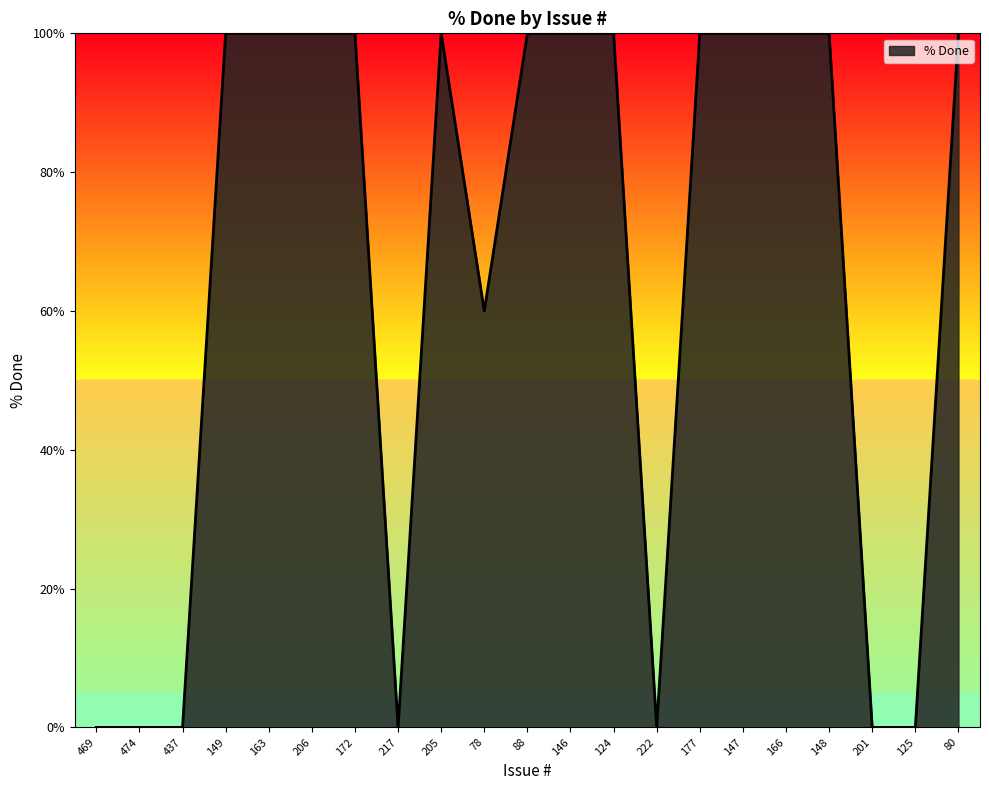

Reading left to right, list all the values displayed in this chart.

469=0	474=0	437=0	149=100	163=100	206=100	172=100	217=0	205=100	78=60	88=100	146=100	124=100	222=0	177=100	147=100	166=100	148=100	201=0	125=0	80=100